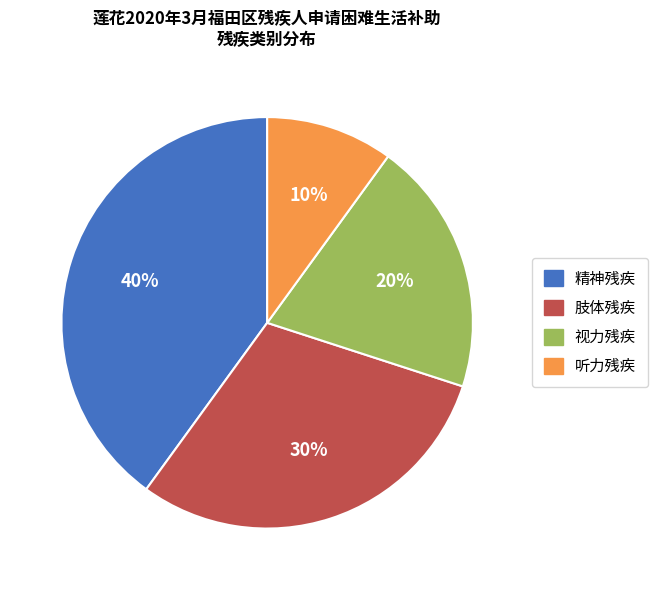

Do 肢体残疾 and 精神残疾 together represent more than half of the pie?

Yes